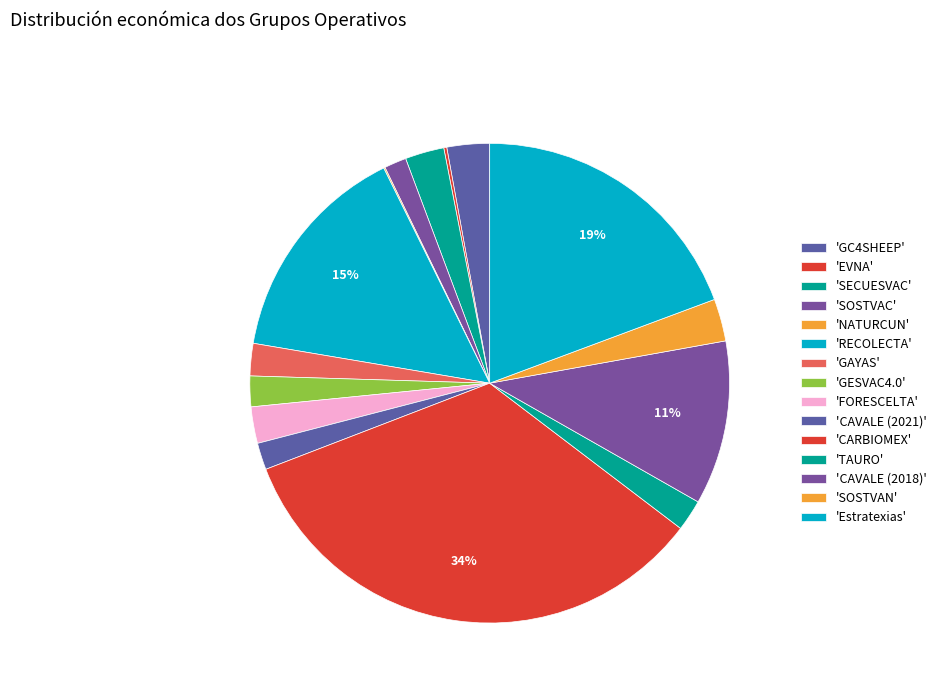

Which slice is the smallest?

NATURCUN